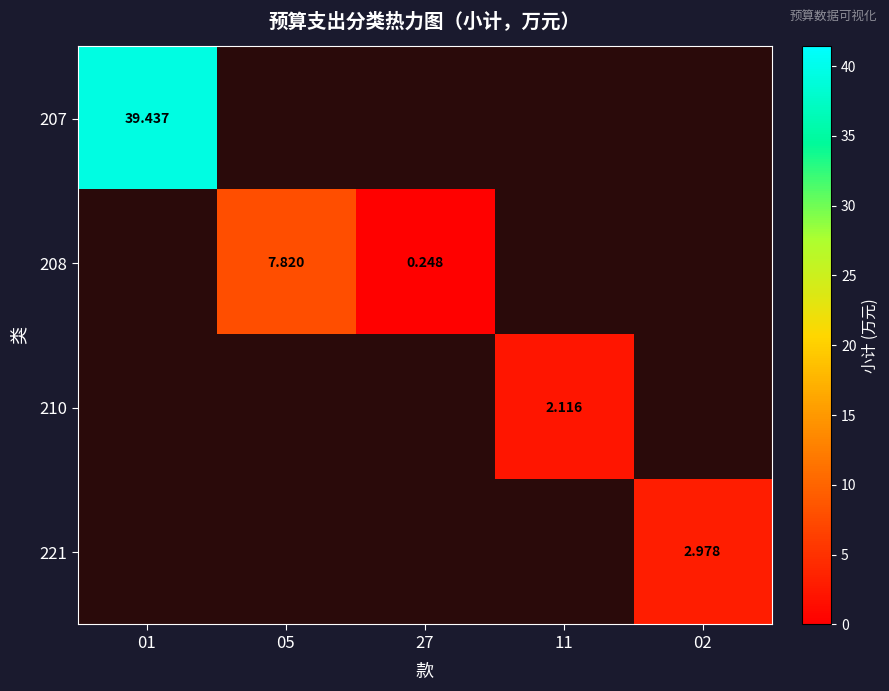

What is the greatest value displayed?

39.4